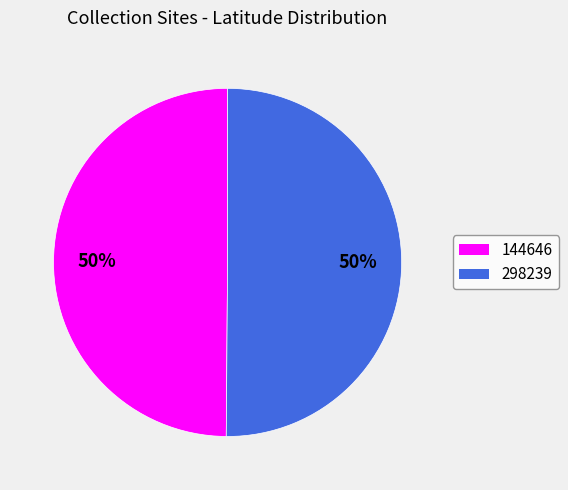

What percentage is the 144646 slice, to the nearest percent?

50%